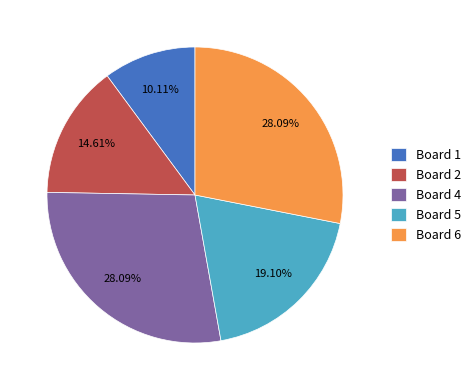

True or false: Board 4 accounts for 36% of the total.

False